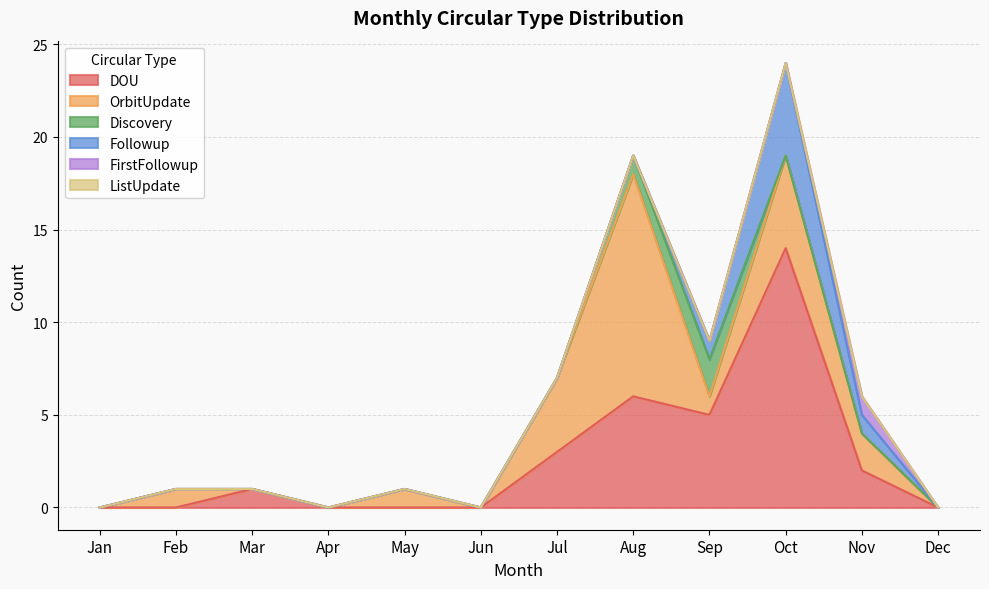

How many lines are shown in the chart?

6